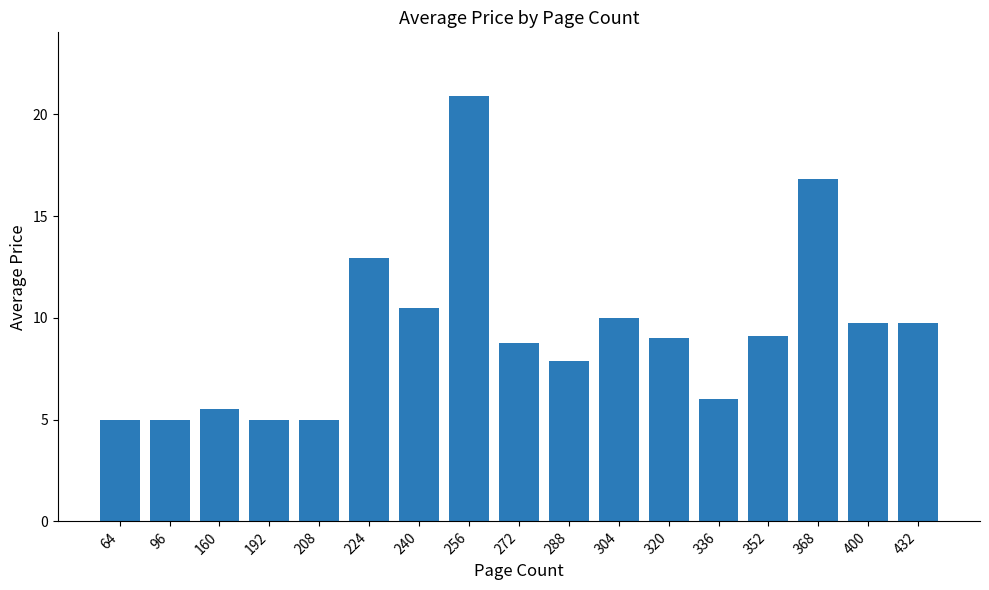

Which label corresponds to the largest value in the chart?

256